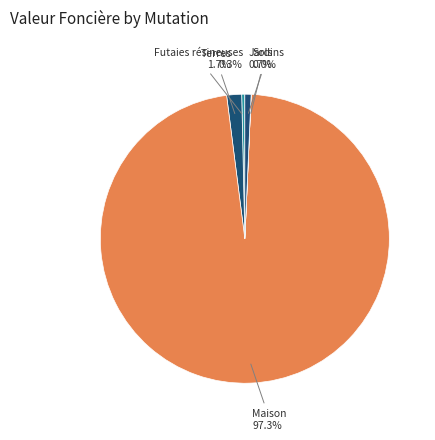

Which slice represents more than half of the pie?

Maison